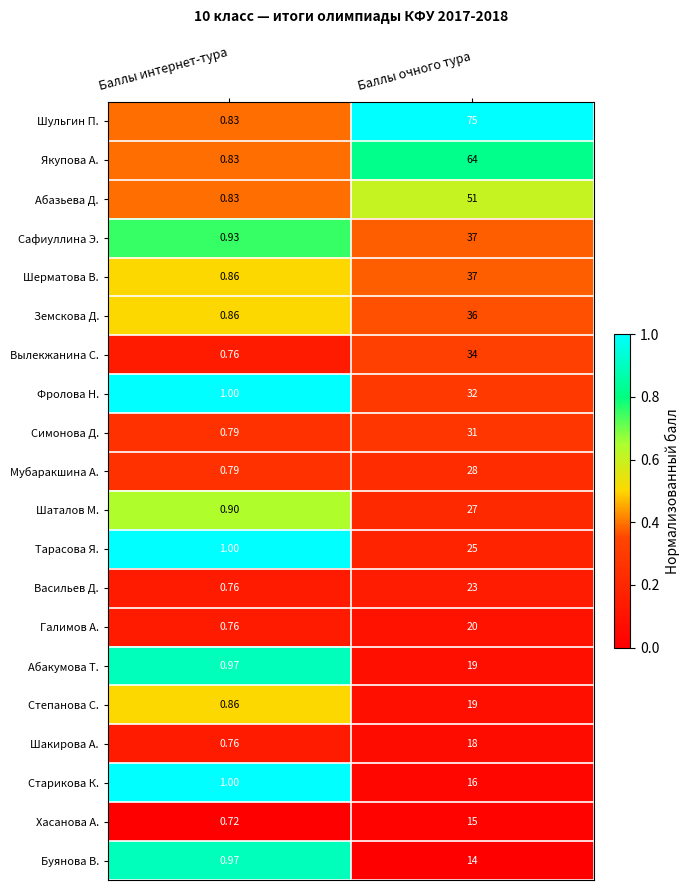

At which label does Буянова В. reach its peak?

Баллы очного тура